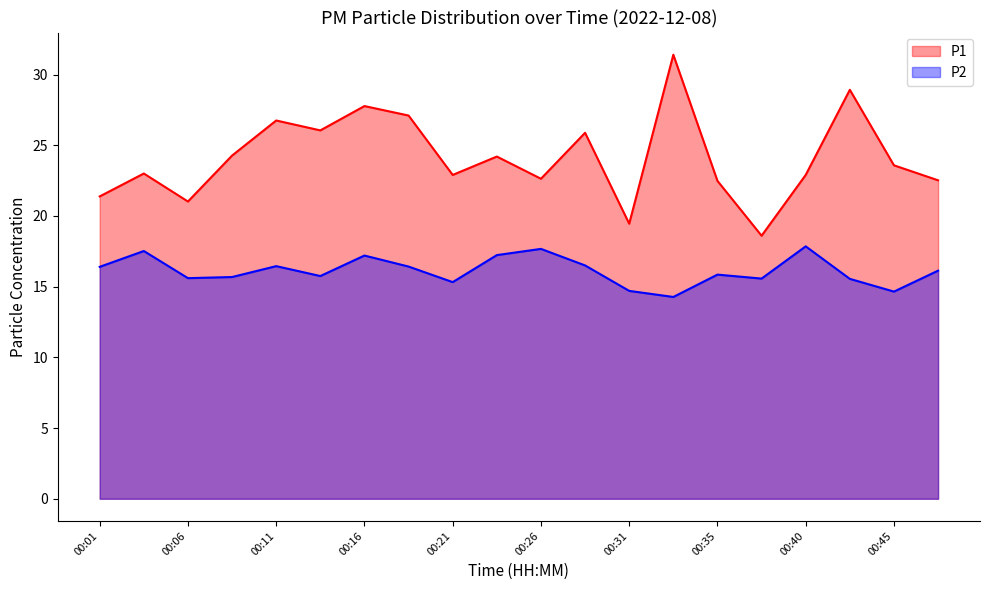

Which series has the widest spread of values?

P1